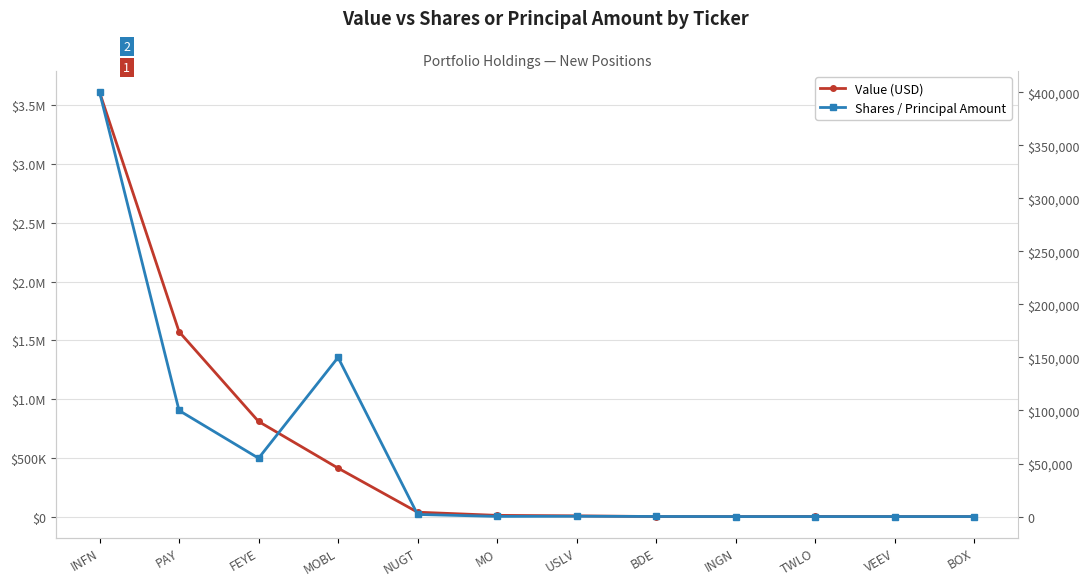

What is the difference between the highest and lowest values at INGN?

982